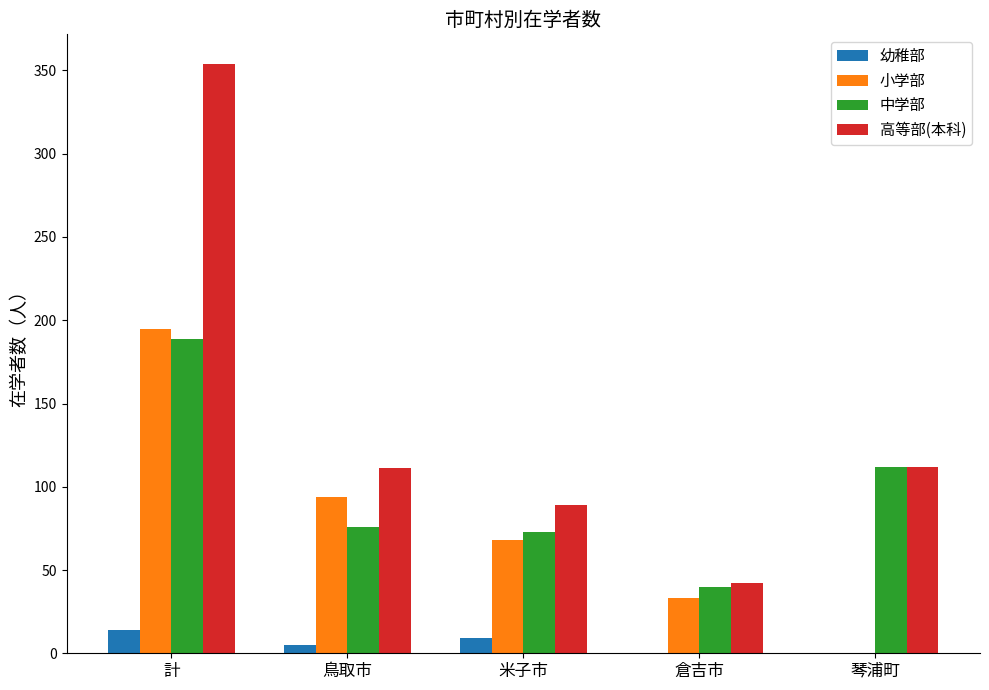

Read the 中学部 value at 計.

189